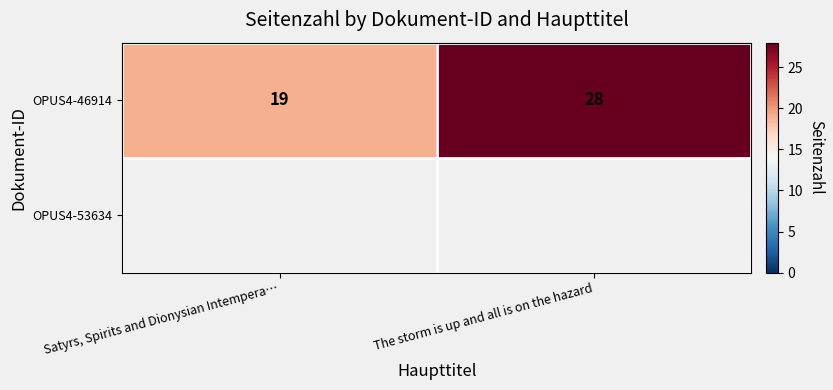

List the labels in order of OPUS4-46914 value, smallest first.

Satyrs, Spirits and Dionysian Intempera…, The storm is up and all is on the hazard